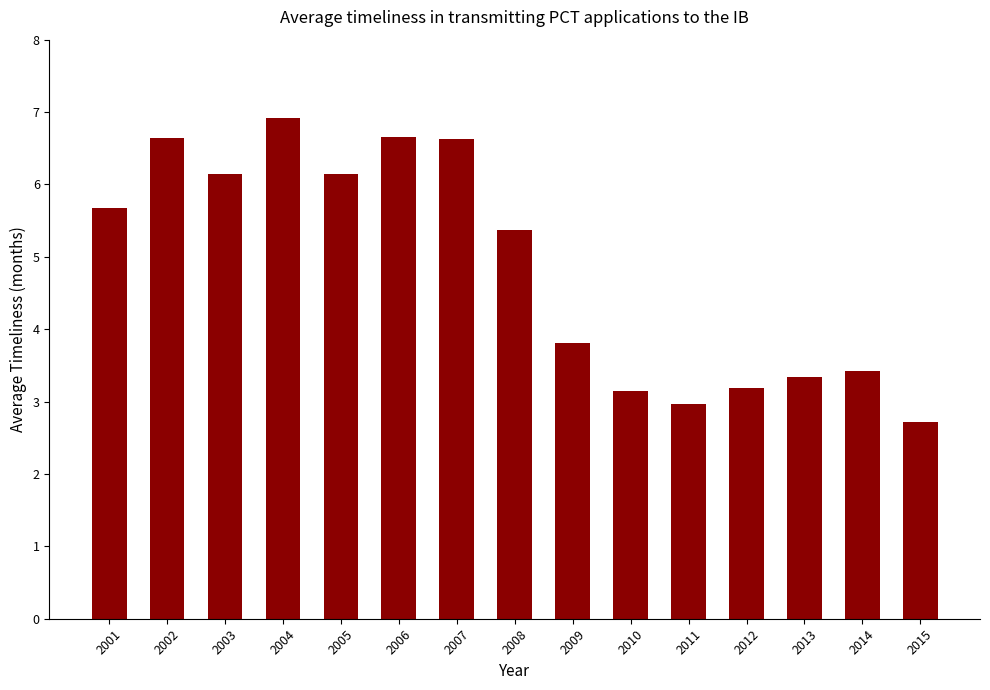

What is the difference between the maximum and minimum values?

4.2